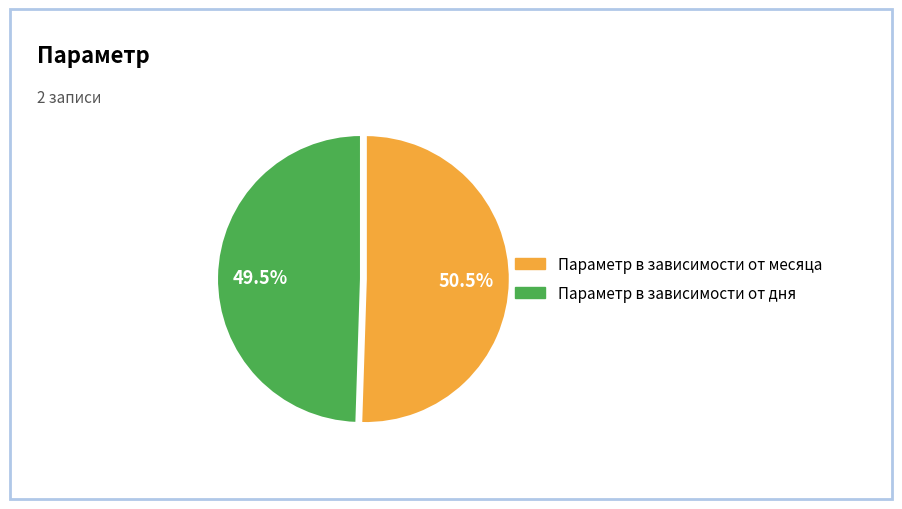

Rank the categories by value from highest to lowest.

Параметр в зависимости от месяца, Параметр в зависимости от дня